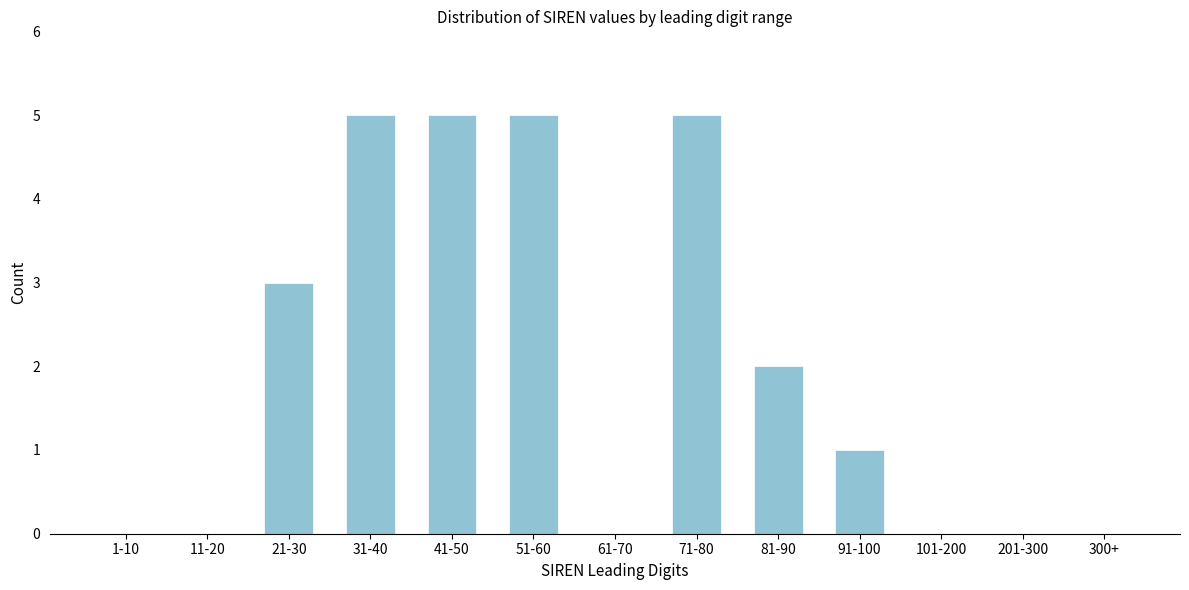

Reading left to right, extract all data points from this chart.

1-10=0	11-20=0	21-30=3	31-40=5	41-50=5	51-60=5	61-70=0	71-80=5	81-90=2	91-100=1	101-200=0	201-300=0	300+=0